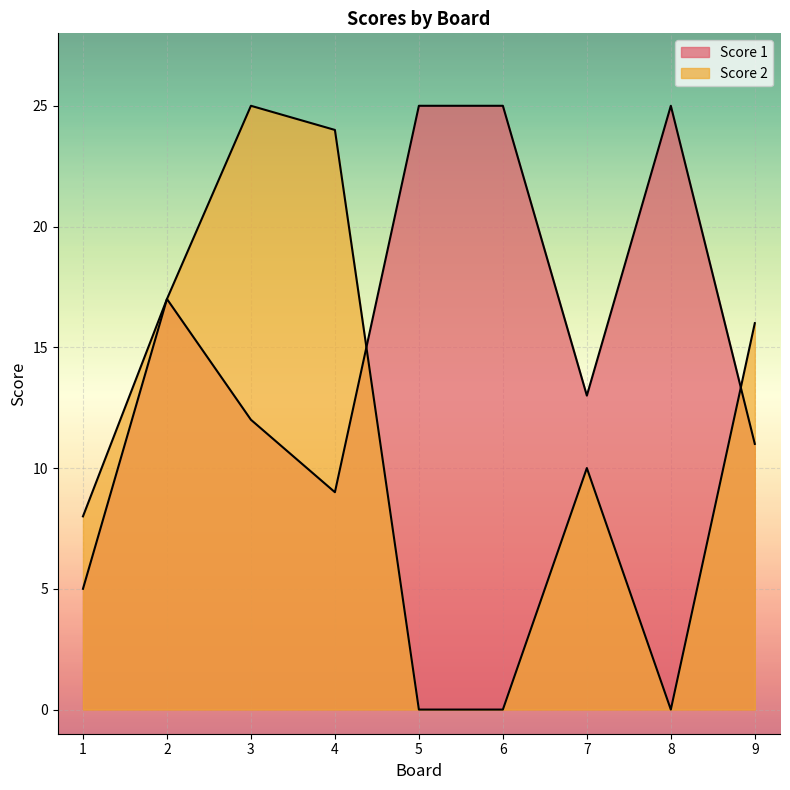

Where does the Score 1 series first go above 13?

2